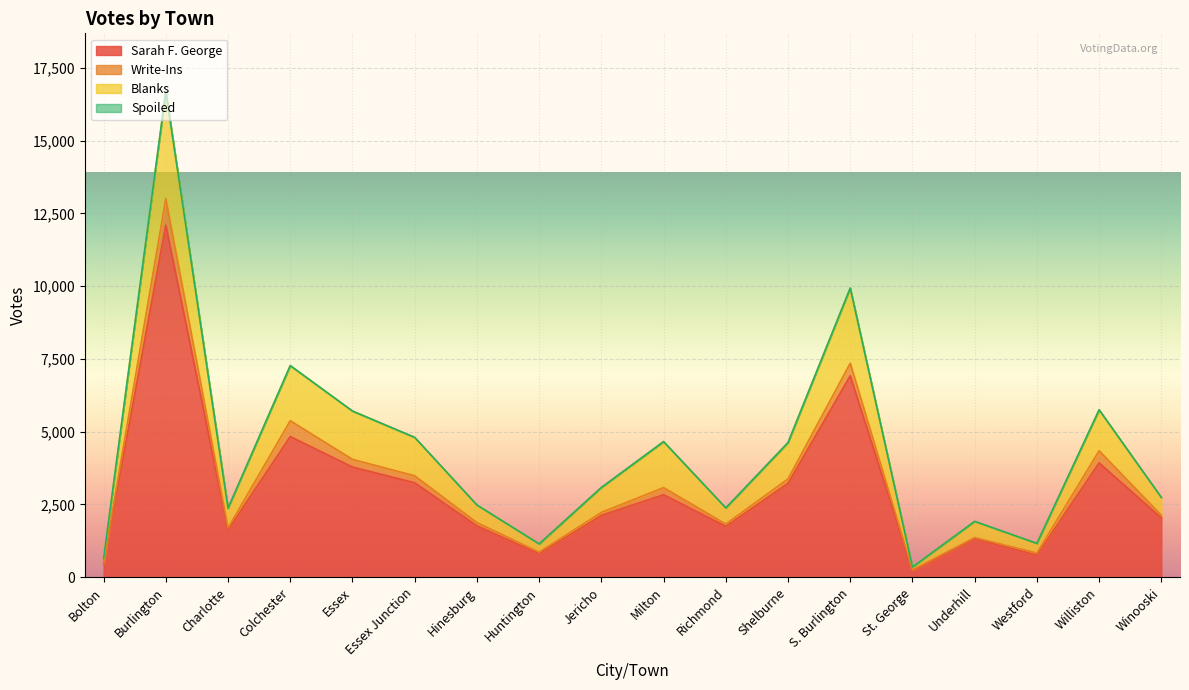

The value of Sarah F. George at S. Burlington is 3736. True or false?

False